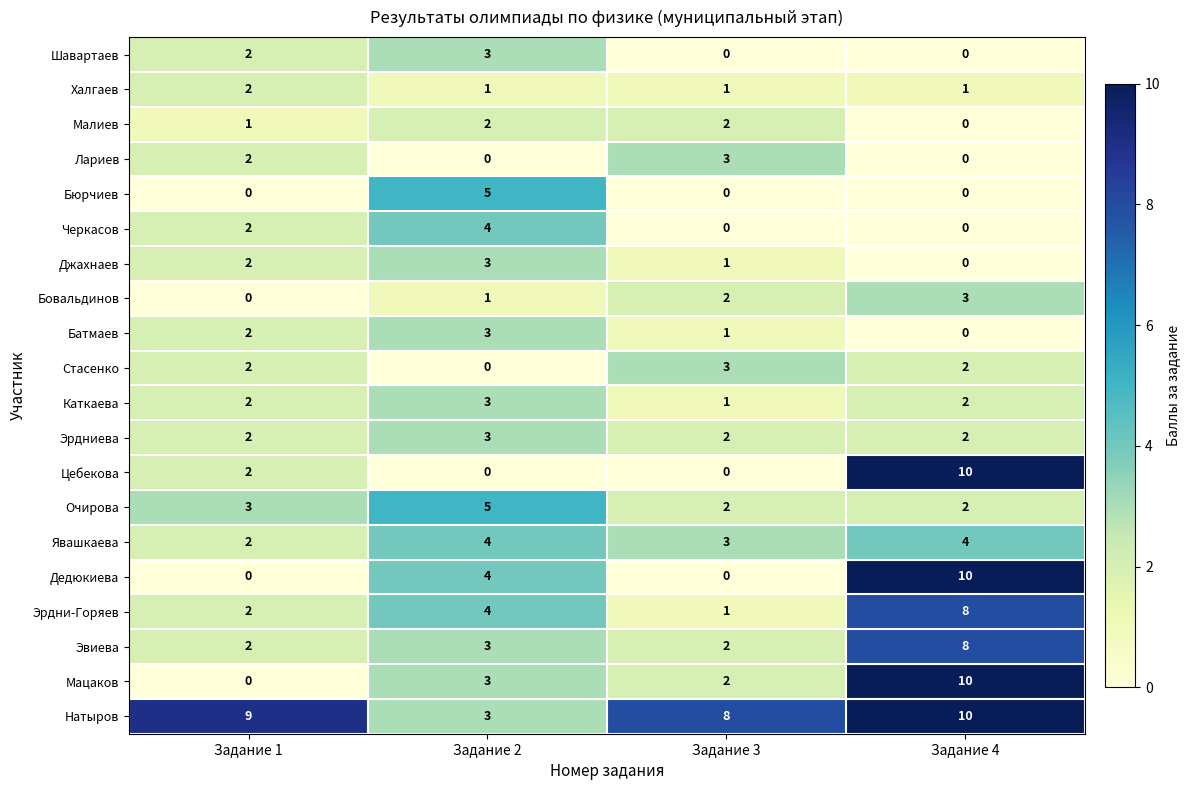

What is the greatest value displayed?

10